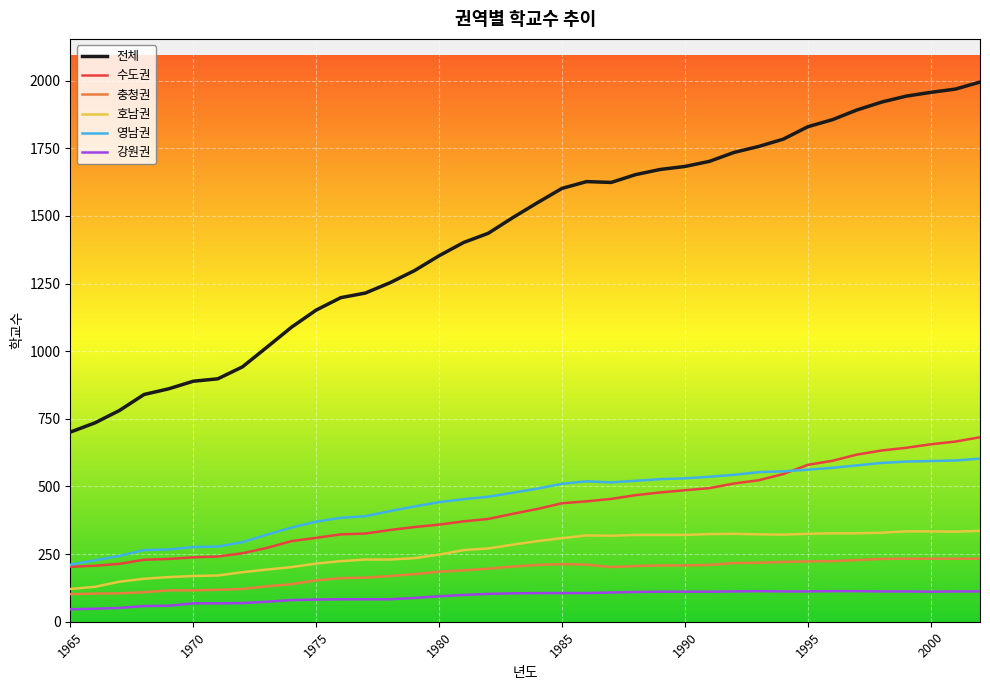

What is the smallest value displayed?

46